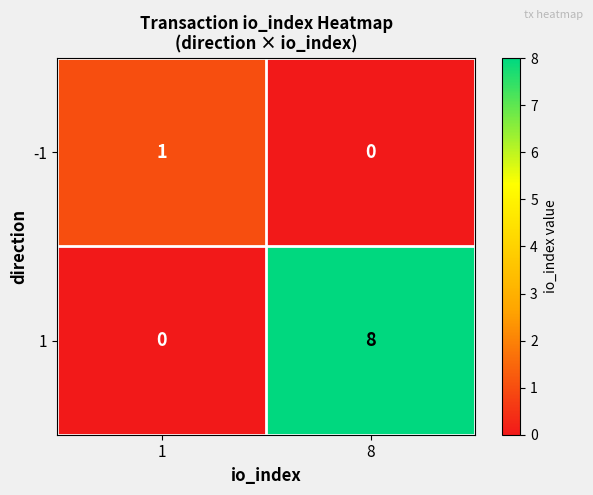

Which series has the largest total across all categories?

1